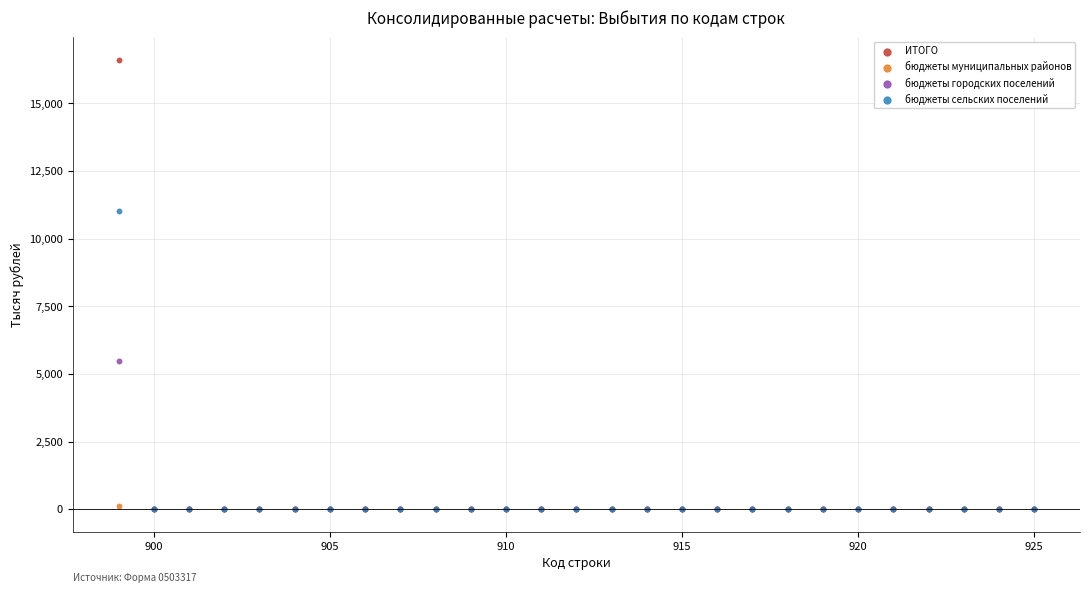

What are all the series names shown in the legend?

ИТОГО, бюджеты муниципальных районов, бюджеты городских поселений, бюджеты сельских поселений